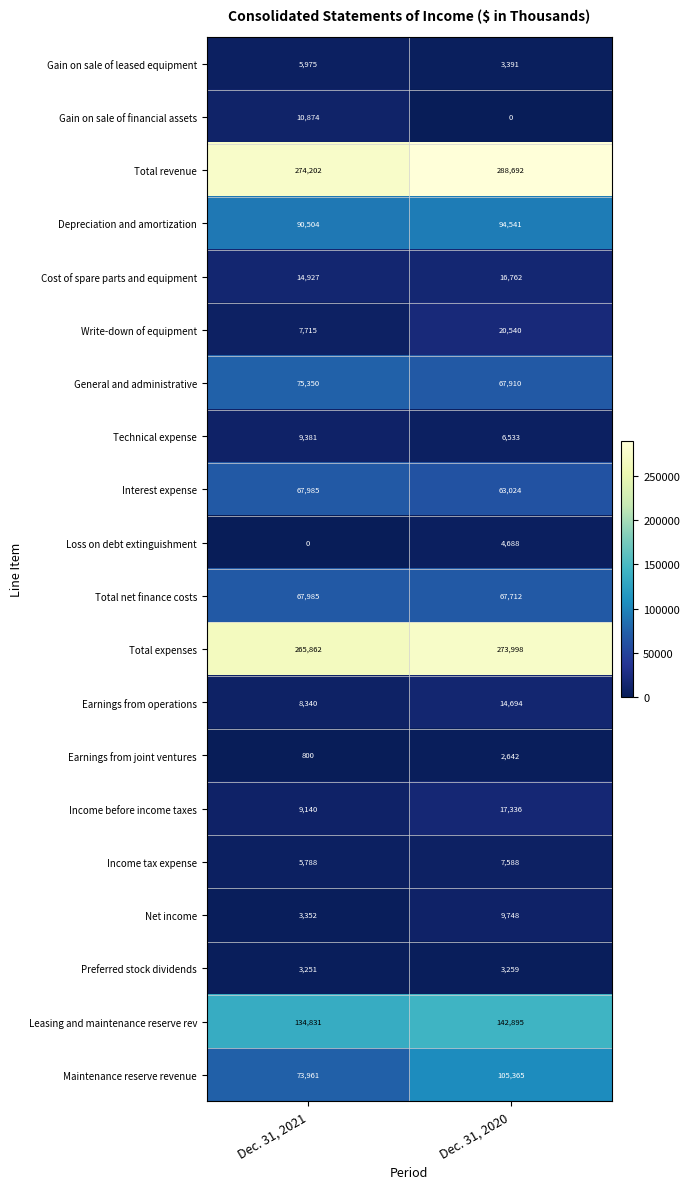

At which category is the sum across all series the highest?

Dec. 31, 2020